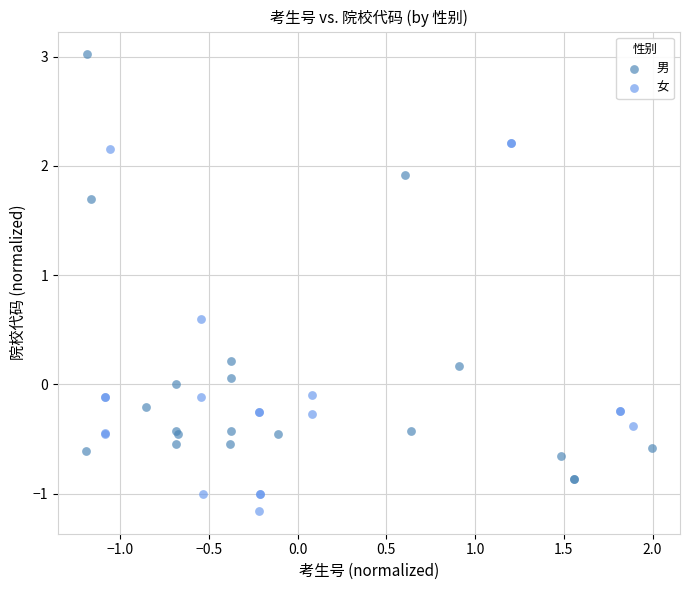

What are all the series names shown in the legend?

男, 女